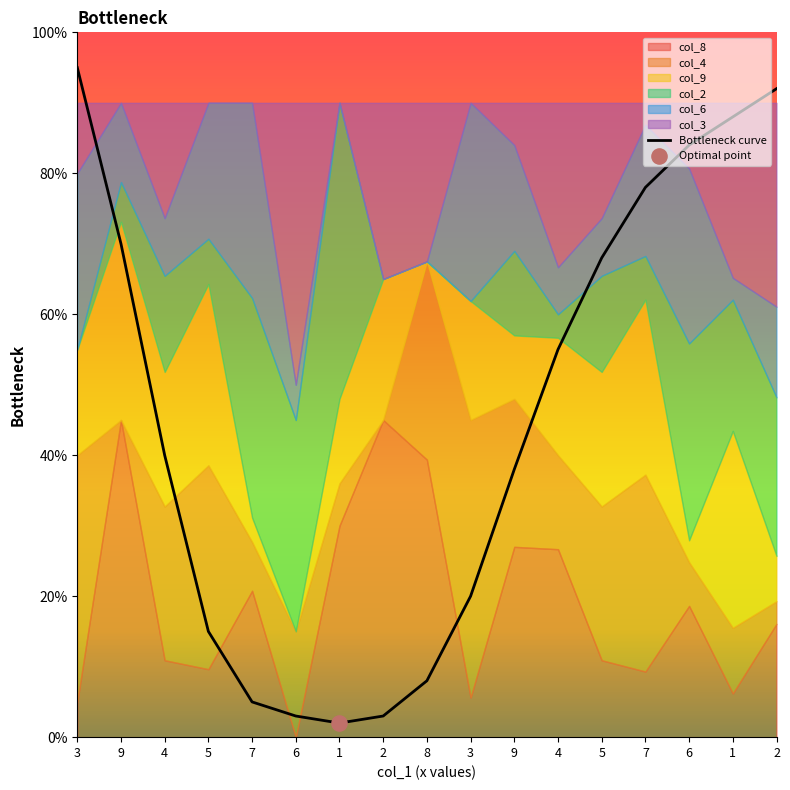

Between 4 and 9, which is larger?

9